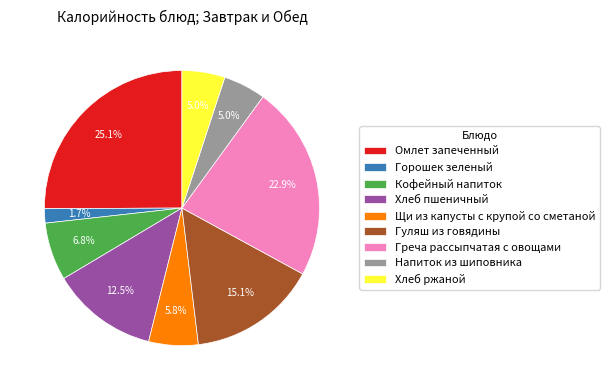

Between Горошек зеленый and Хлеб пшеничный, which is larger?

Хлеб пшеничный